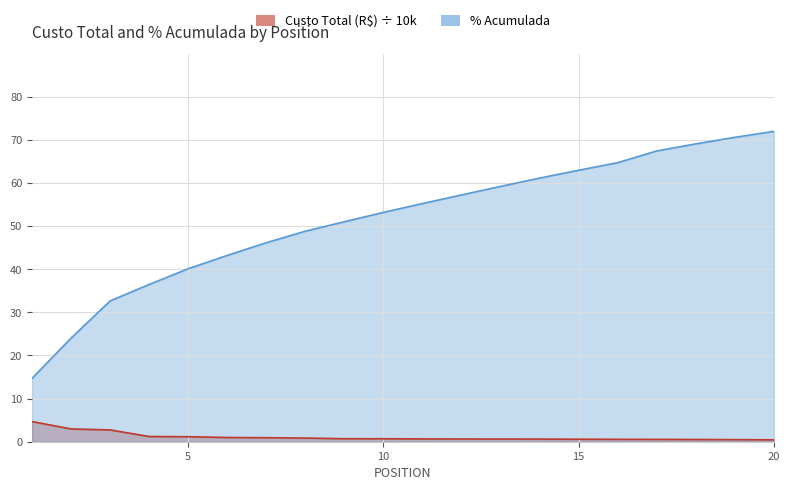

Reading right to left, what are all the values shown in this chart?

Custo Total (R$): 20=0.4	19=0.5	18=0.5	17=0.5	16=0.6	15=0.6	14=0.6	13=0.6	12=0.6	11=0.7	10=0.7	9=0.7	8=0.8	7=0.9	6=1.0	5=1.2	4=1.2	3=2.7	2=3.0	1=4.7
% Acumulada: 20=72.0	19=70.6	18=69.1	17=67.4	16=64.7	15=63.0	14=61.1	13=59.2	12=57.2	11=55.2	10=53.2	9=51.0	8=48.8	7=46.1	6=43.2	5=40.1	4=36.5	3=32.7	2=24.1	1=14.7